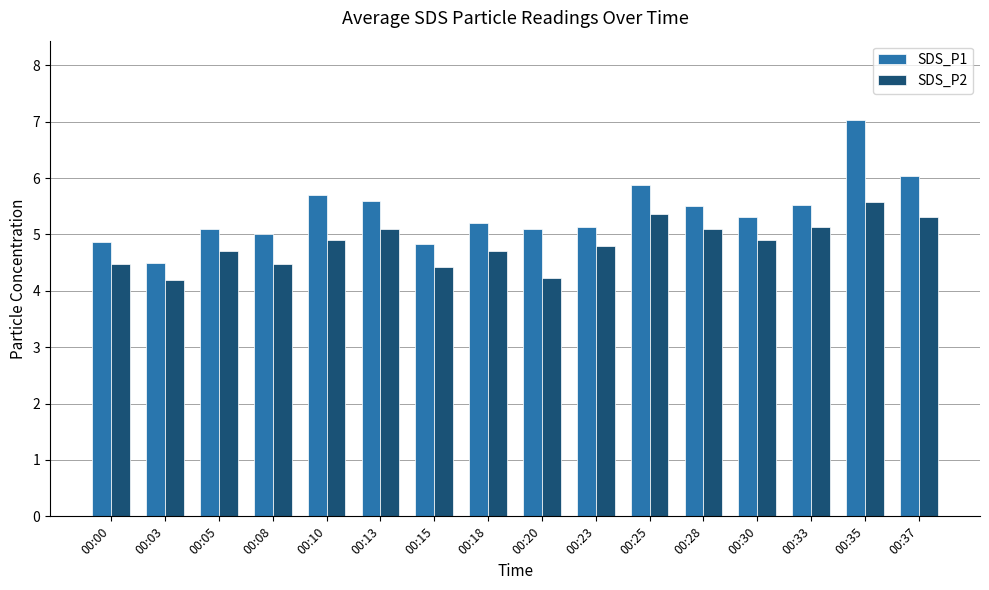

Which series has the widest spread of values?

SDS_P1